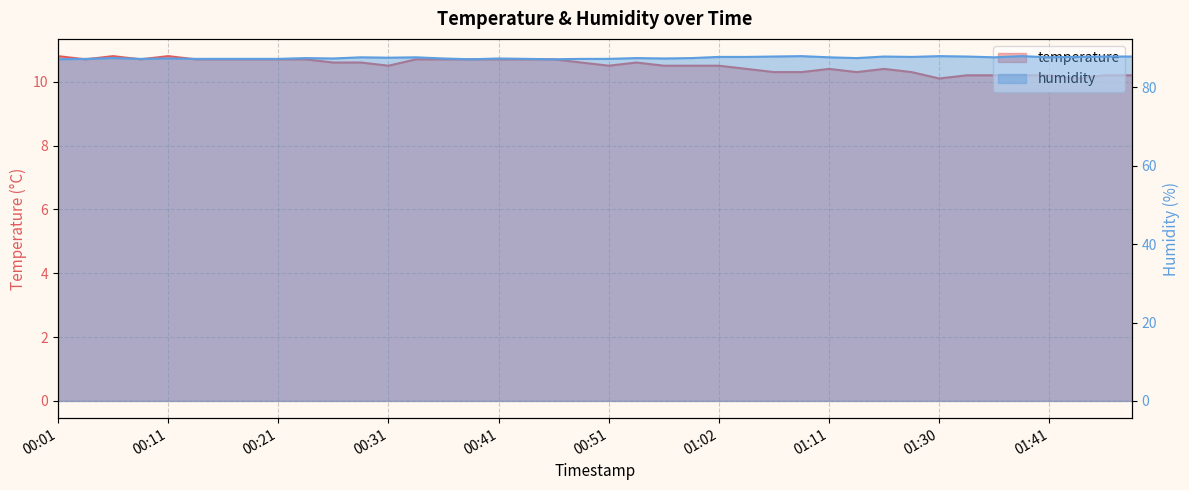

What is the highest value of the temperature series?

10.8